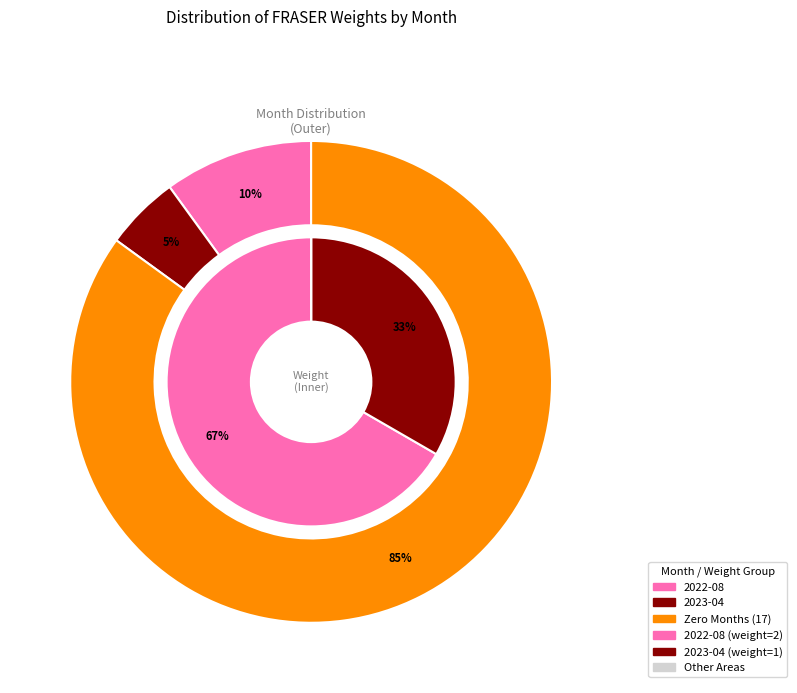

The 2022-07 slice represents 0% of the pie. True or false?

True